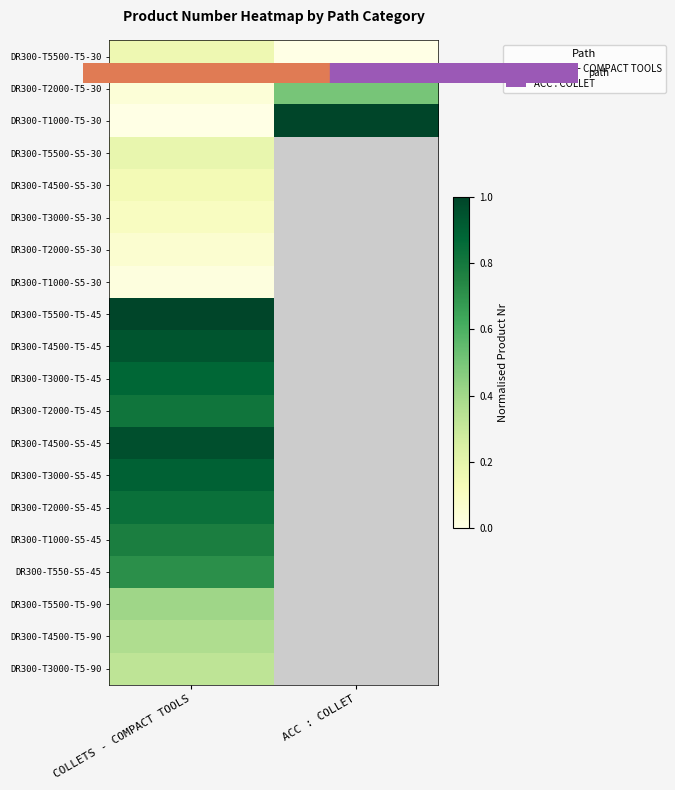

What is the maximum value shown in the chart?

1.0